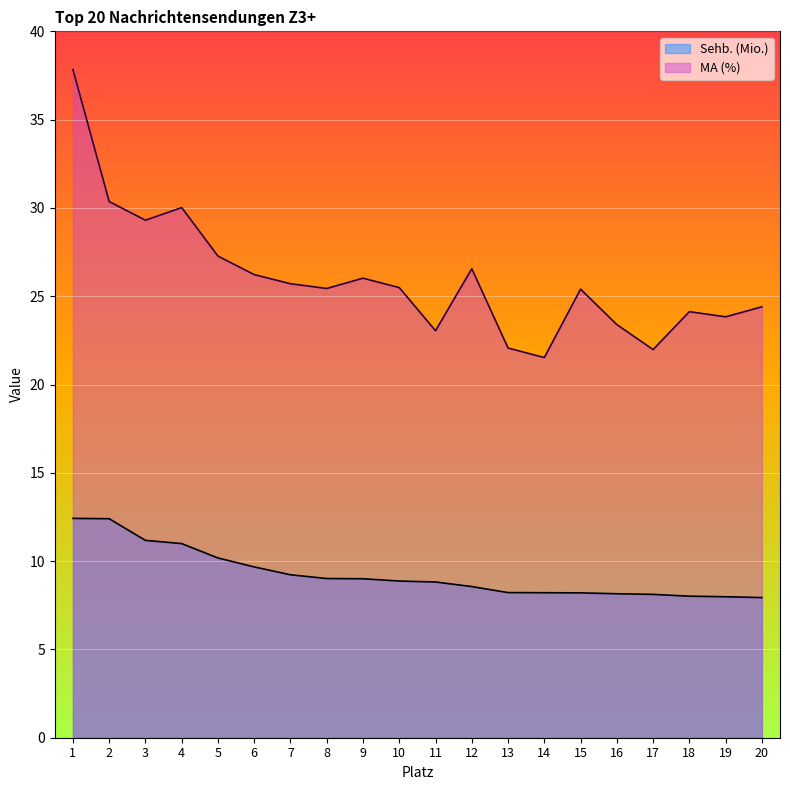

At which label does MA (%) reach its minimum?

14